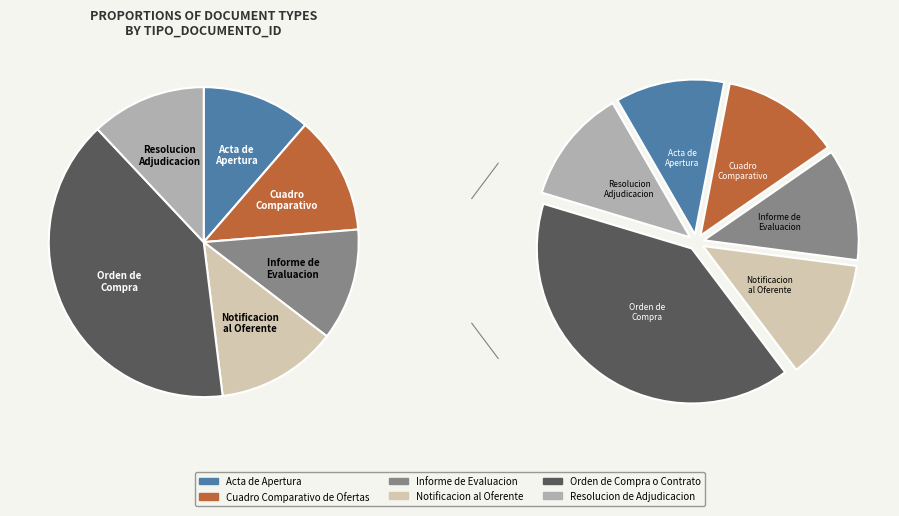

To the nearest percent, what is the average slice percentage?

17%